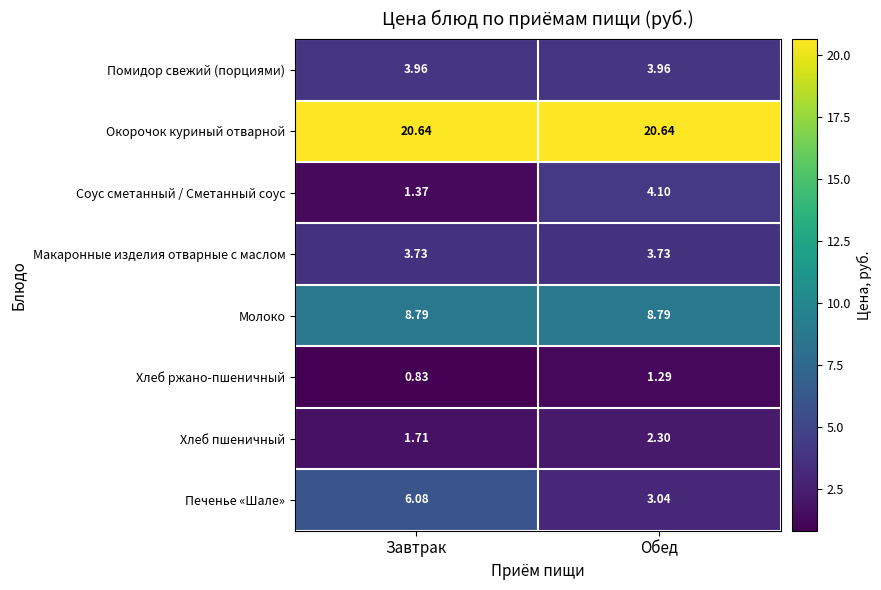

At which label is Печенье «Шале» closest to 4?

Обед